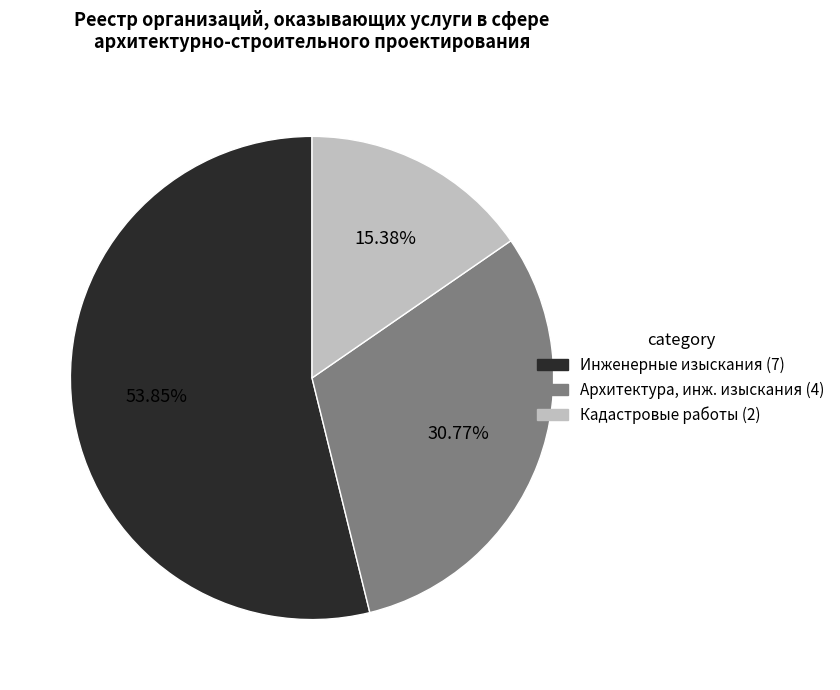

Does any single category account for the majority?

Yes